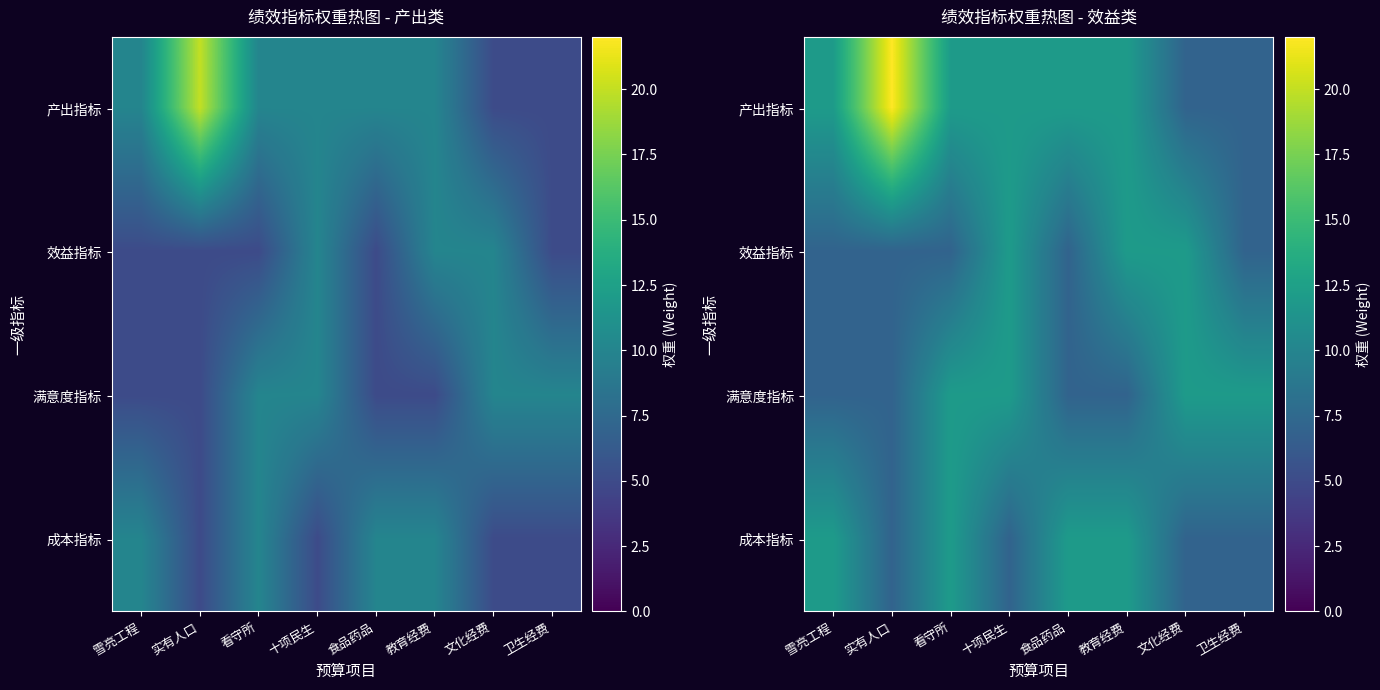

The value of 满意度指标 at 实有人口 is 7. True or false?

True